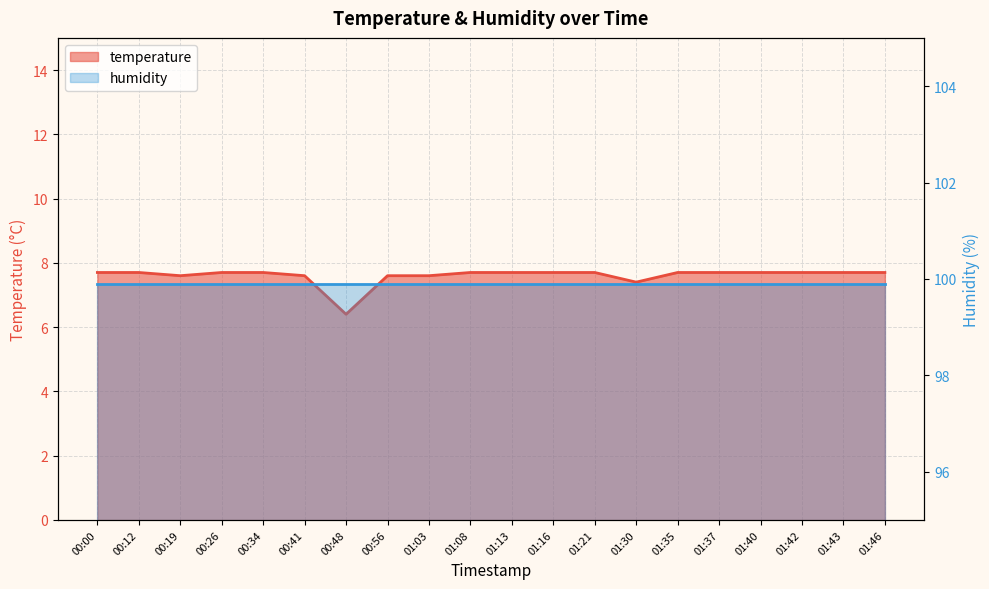

List the labels in order of value, largest first.

00:00, 00:12, 00:26, 00:34, 01:08, 01:13, 01:16, 01:21, 01:35, 01:37, 01:40, 01:42, 01:43, 01:46, 00:19, 00:41, 00:56, 01:03, 01:30, 00:48